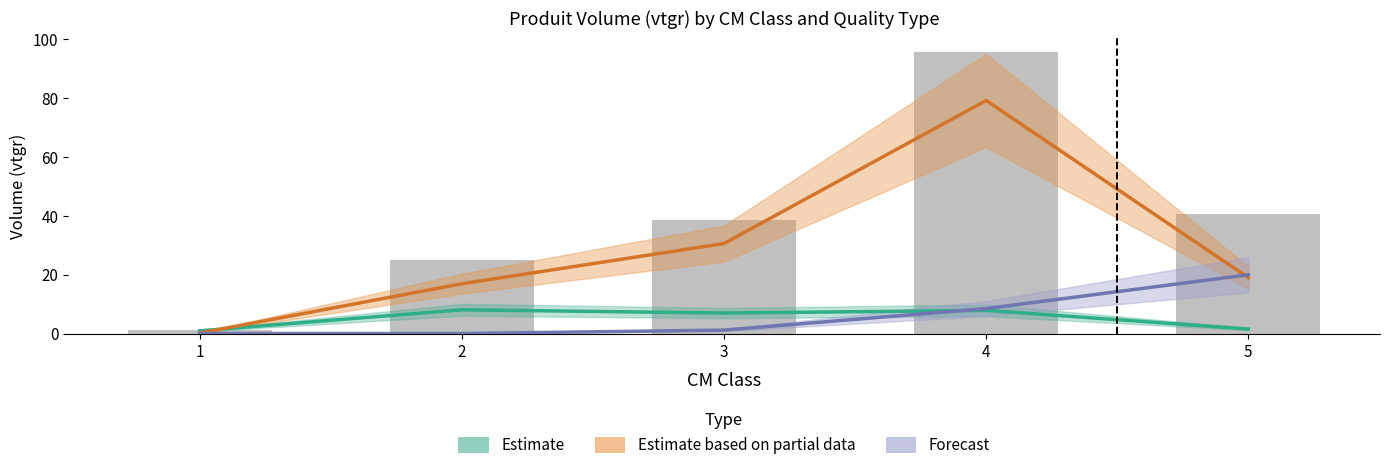

At which category is the sum across all series the highest?

4